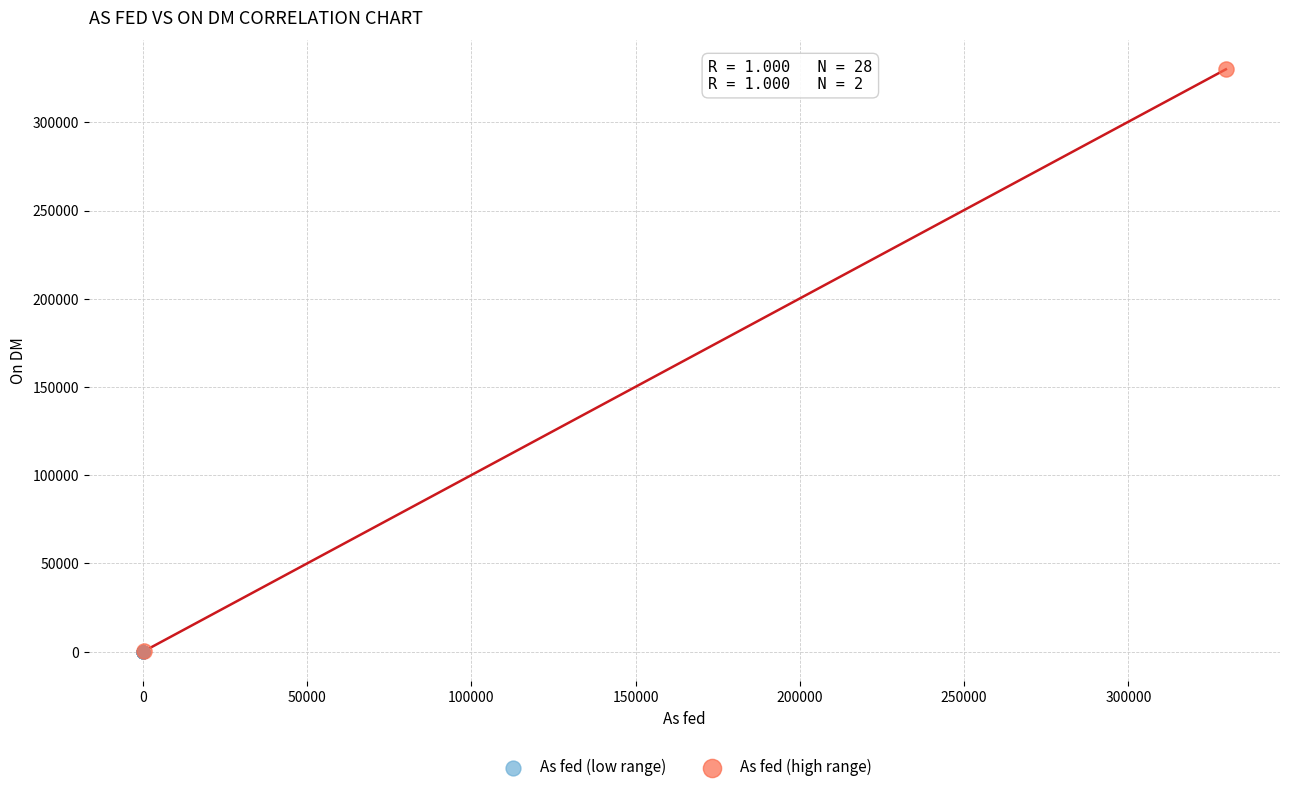

Which series contains the highest Y value?

As fed (high range)